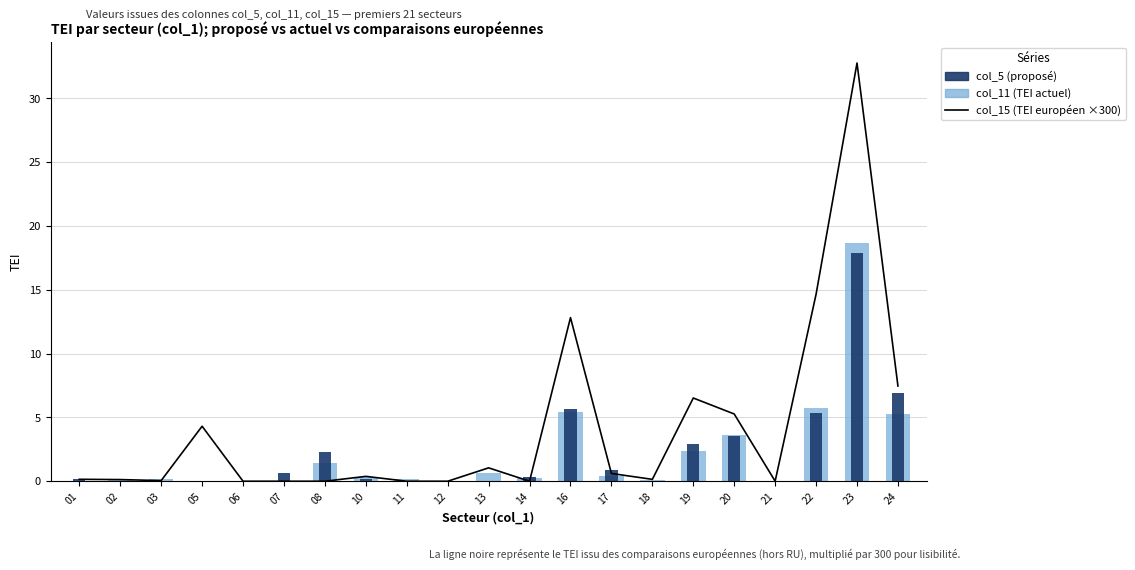

Where is col_5 (proposé) nearest to the value 8?

24